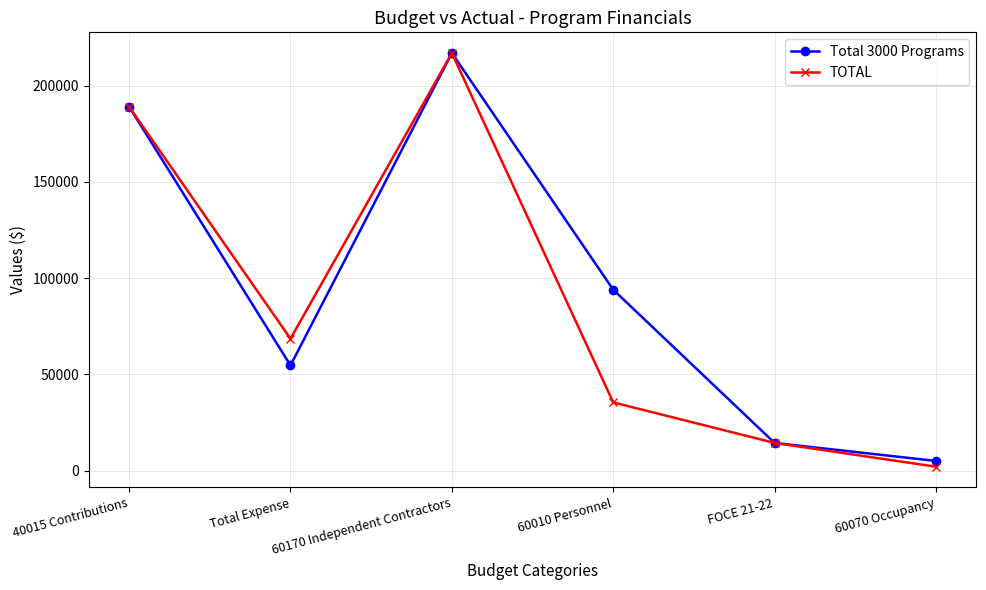

Reading left to right, what are all the values shown in this chart?

Total 3000 Programs: 40015 Contributions=189094.1	Total Expense=54685.0	60170 Independent Contractors=217008.8	60010 Personnel=94010.3	FOCE 21-22=14400.8	60070 Occupancy=5027.4
TOTAL: 40015 Contributions=189094.1	Total Expense=68554.0	60170 Independent Contractors=217008.8	60010 Personnel=35460.0	FOCE 21-22=14400.8	60070 Occupancy=2055.0